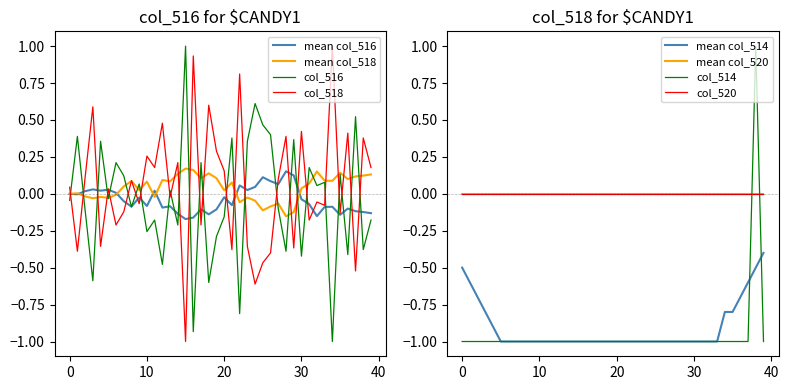

How many intersections are there between col_518 and col_516?

26